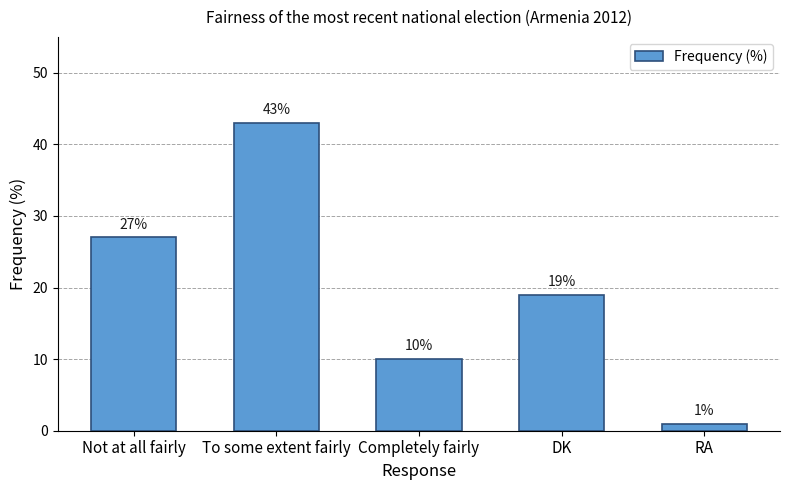

What is the average value?

20